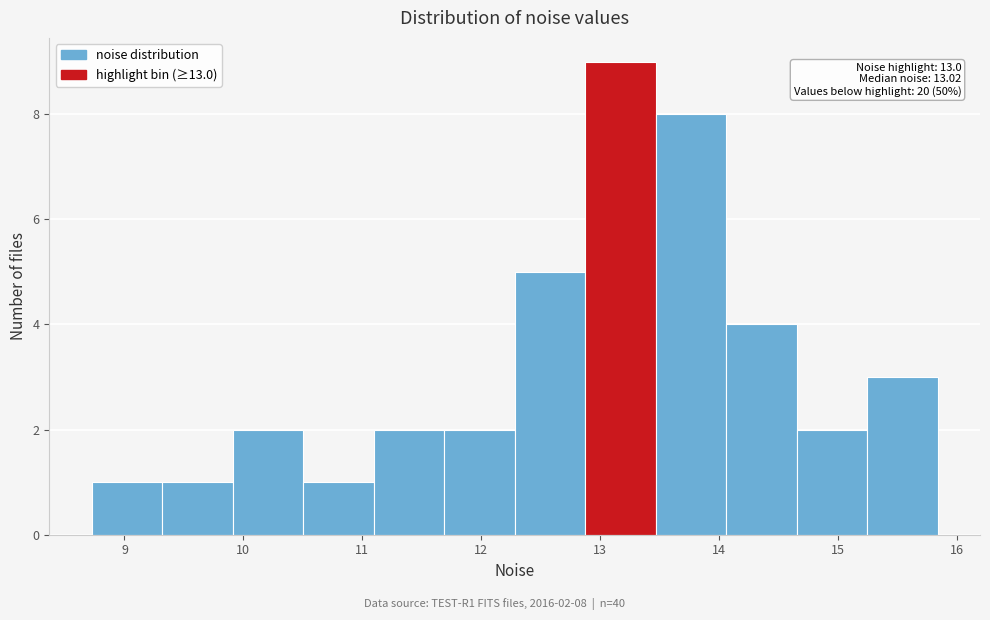

Over which range of the x-axis is the bar tallest?

12.9 to 13.5